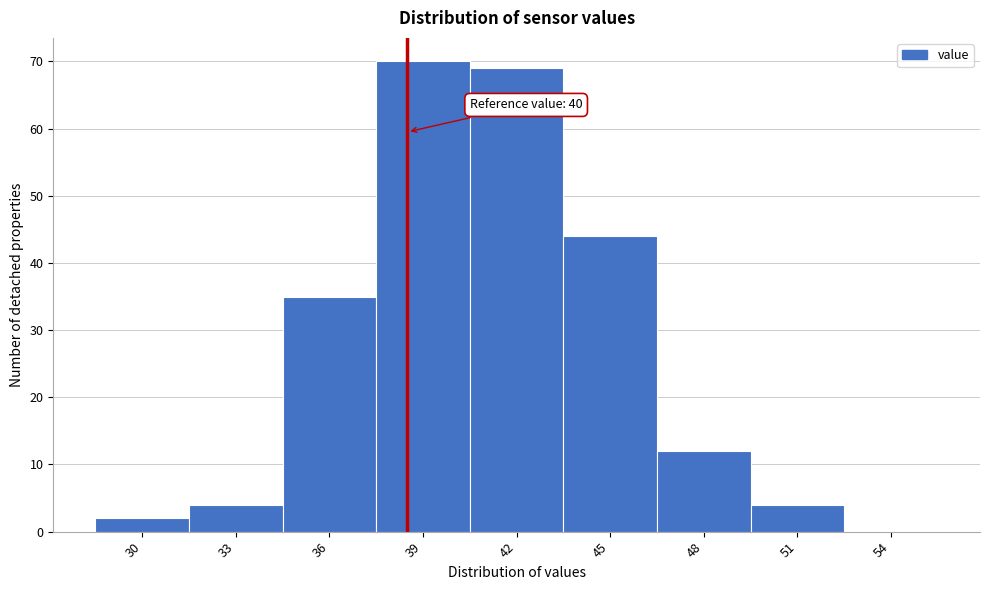

Reading left to right, list all the values displayed in this chart.

30=2	33=4	36=35	39=70	42=69	45=44	48=12	51=4	54=0